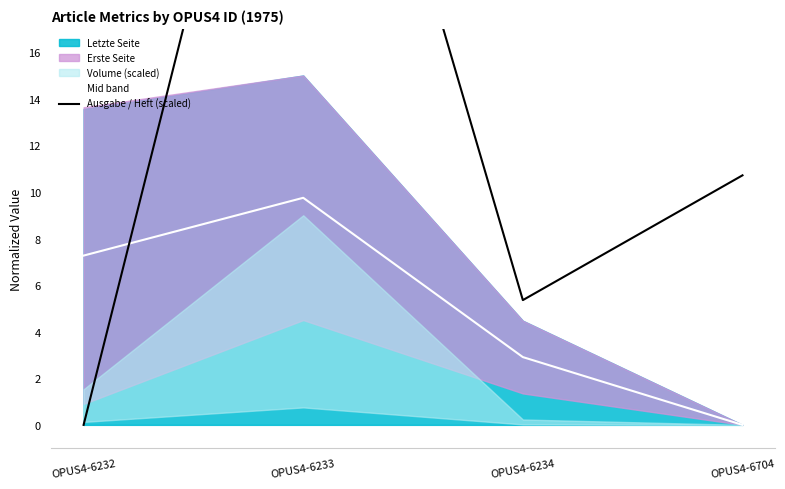

How many data points in Ausgabe / Heft (scaled) are above 10?

2